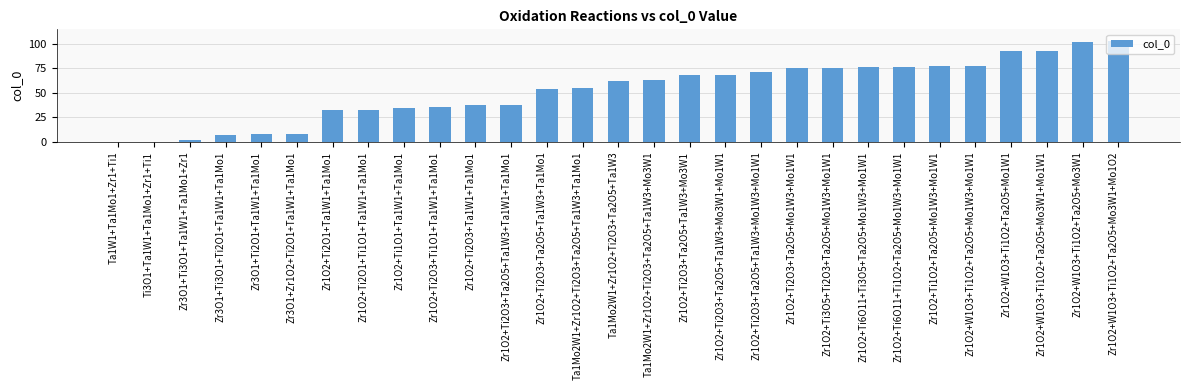

What is the greatest value displayed?

102.8